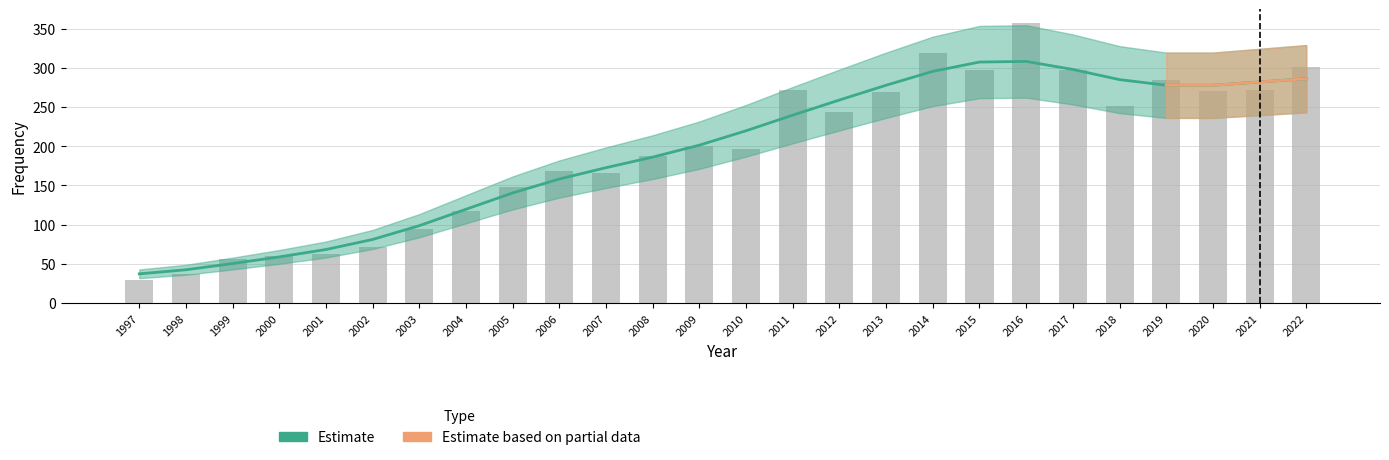

What is the difference between the maximum and minimum values?

328